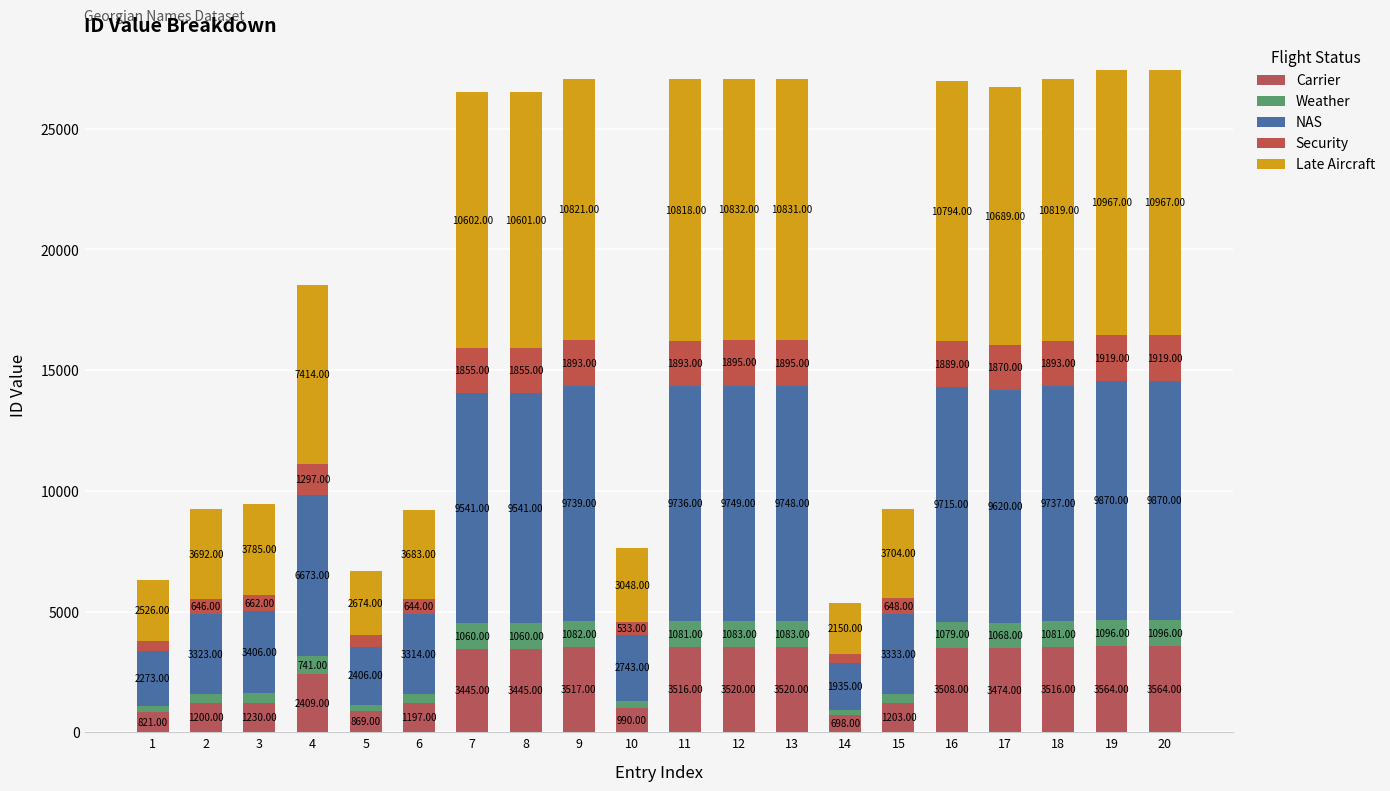

At which label does Security first exceed 1855?

9